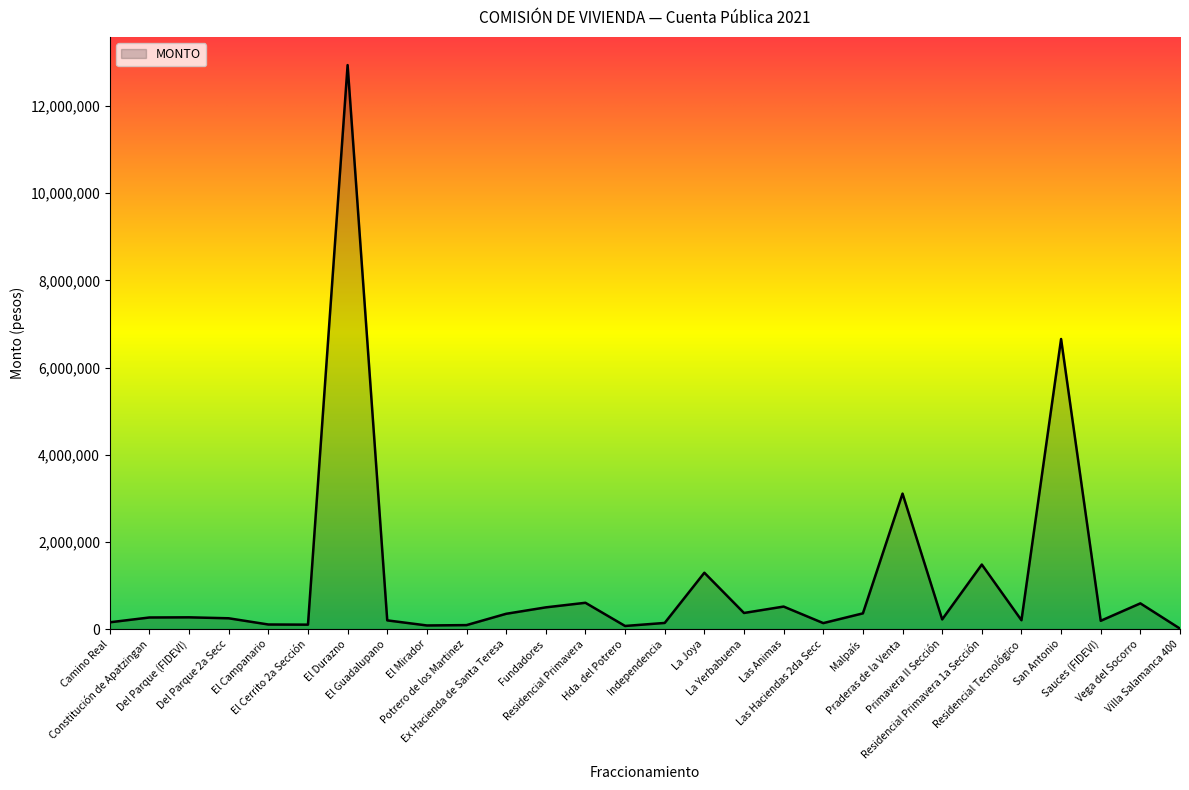

What is the difference between the maximum and minimum values?

12930588.5